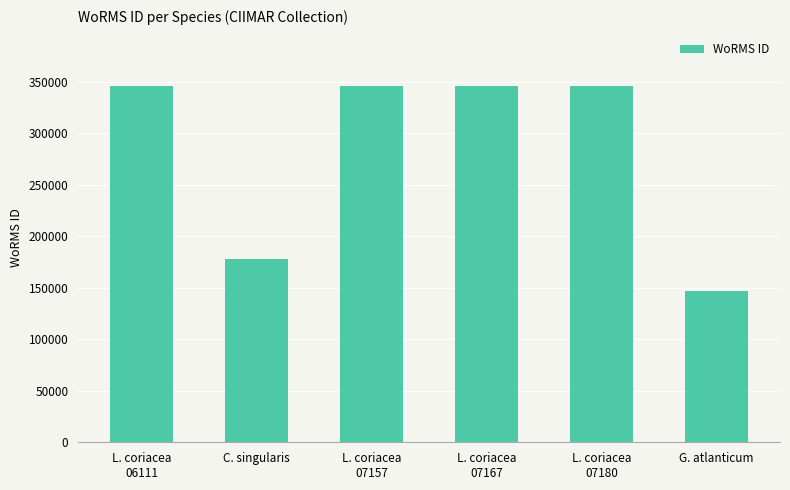

Reading left to right, what are all the values shown in this chart?

345514	177498	345514	345514	345514	146544